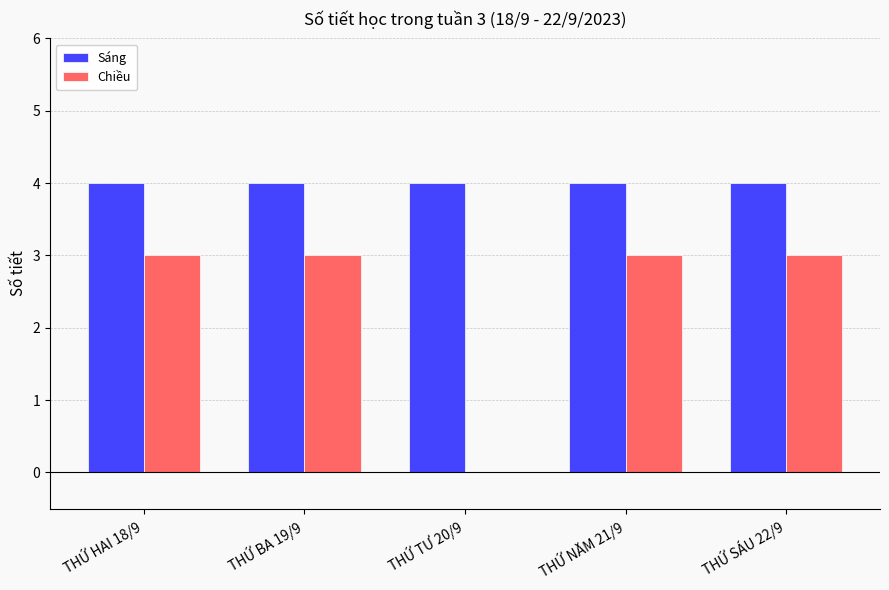

What is the approximate value of Sáng at THỨ SÁU 22/9?

4